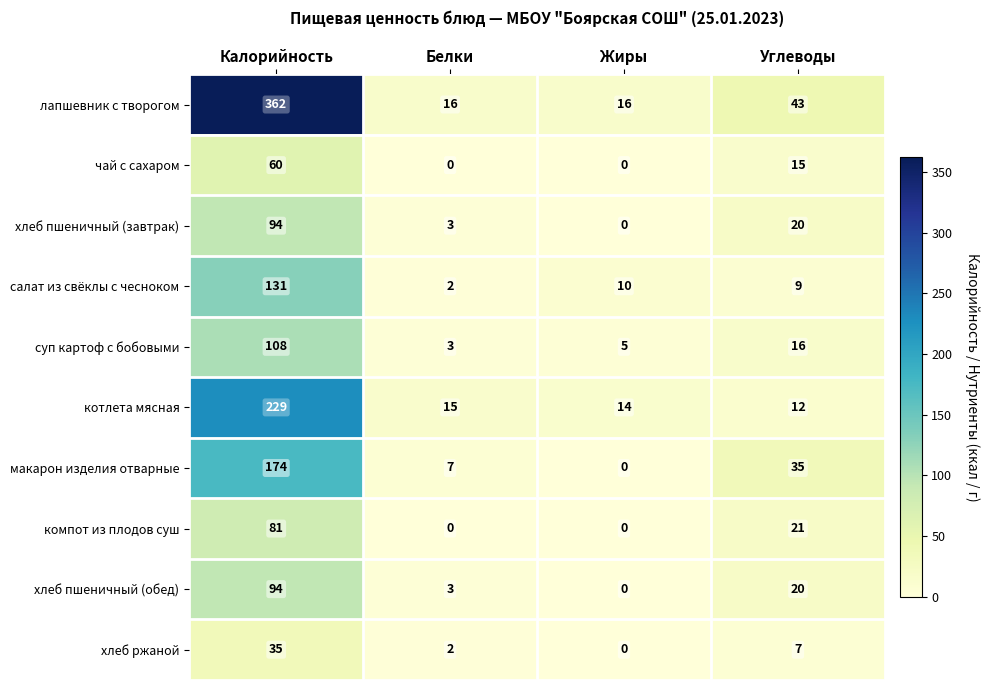

What is the sum of the суп картоф с бобовыми values at Калорийность and Жиры?

113